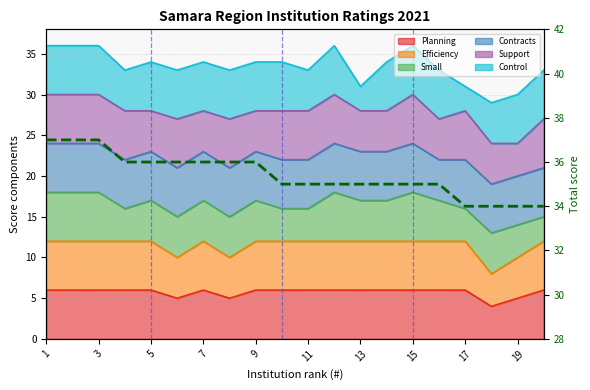

Does the chart display data point markers on the line(s)?

No